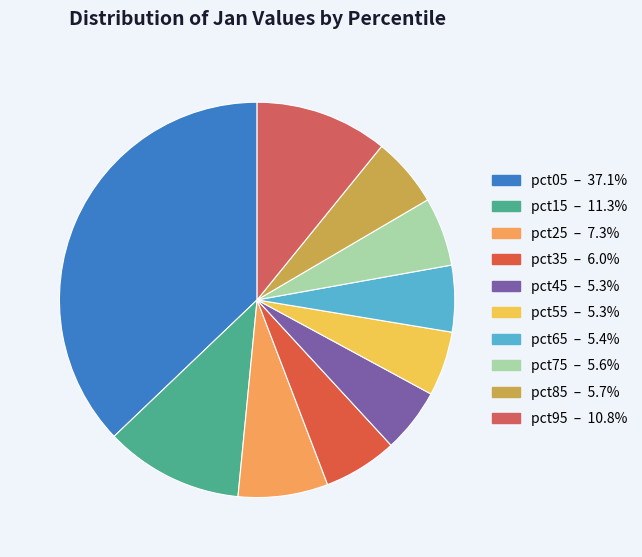

To the nearest percent, what is the difference between the largest and smallest slice percentages?

32%